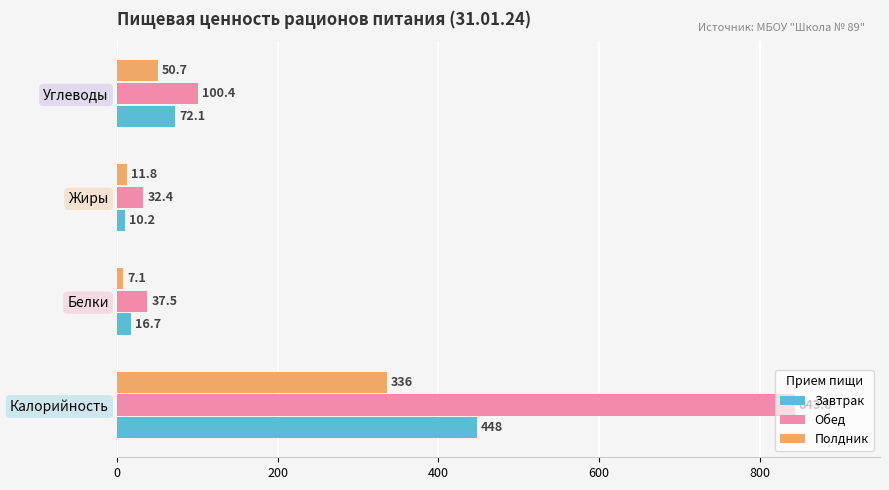

What is the sum of all Полдник values?

405.6